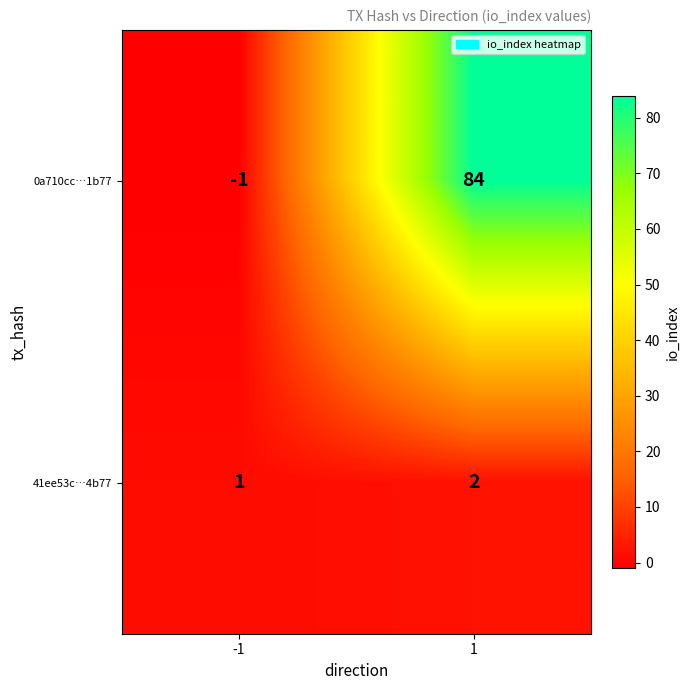

What is the sum of all 0a710cc…1b77 values?

83